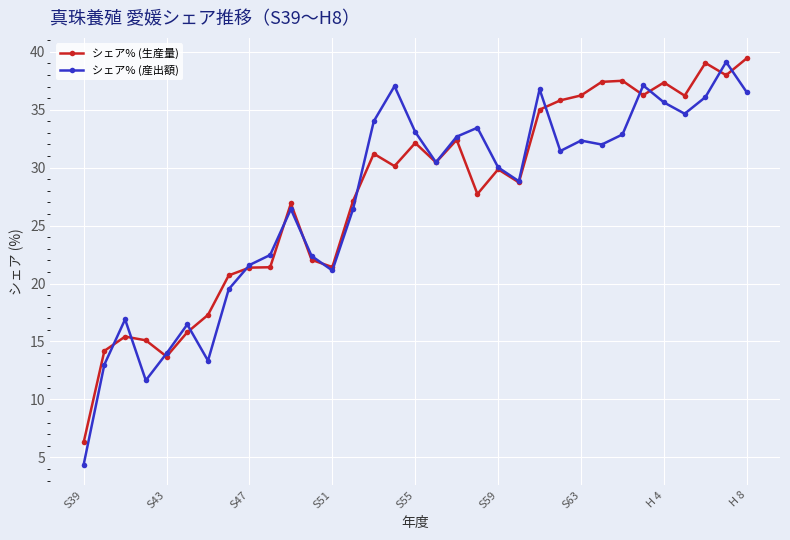

Which series has the widest spread of values?

シェア% (産出額)